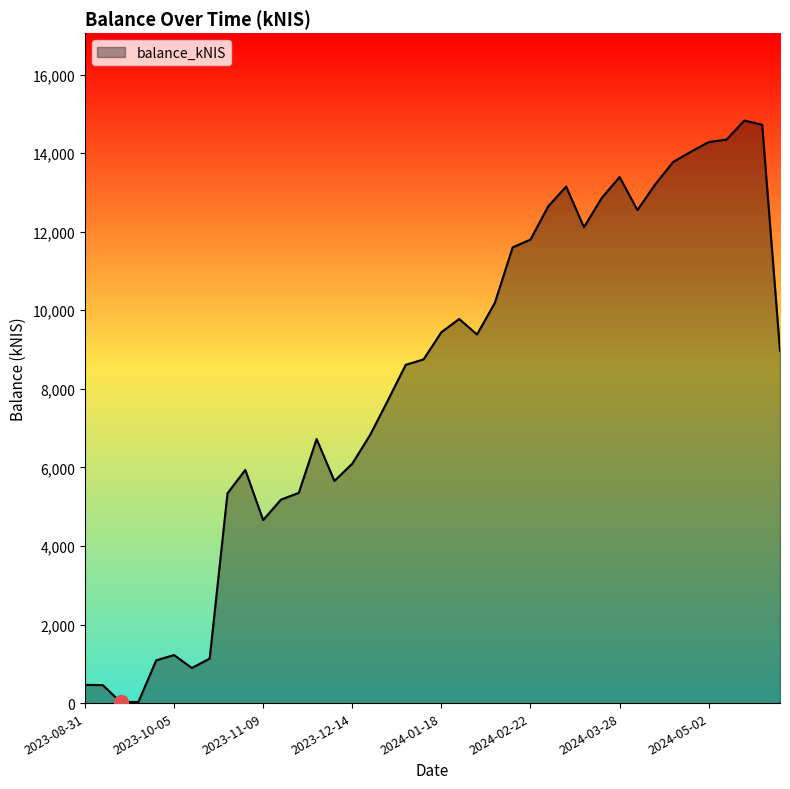

What is the greatest value displayed?

14829.9